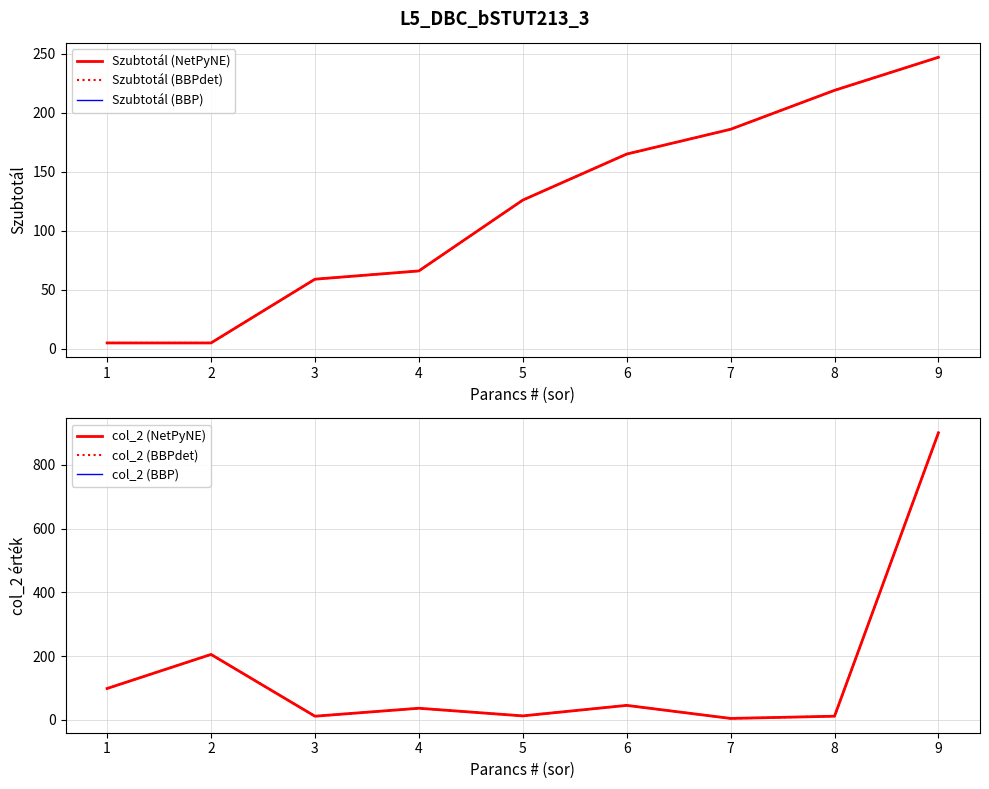

Reading right to left, what are all the values shown in this chart?

Szubtotál (NetPyNE): 247	219	186	165	126	66	59	5	5
Szubtotál (BBPdet): 247	219	186	165	126	66	59	5	5
Szubtotál (BBP): 247	219	186	165	126	66	59	5	5
col_2 (NetPyNE): 901	11	4	45	12	36	11	205	98
col_2 (BBPdet): 901	11	4	45	12	36	11	205	98
col_2 (BBP): 901	11	4	45	12	36	11	205	98